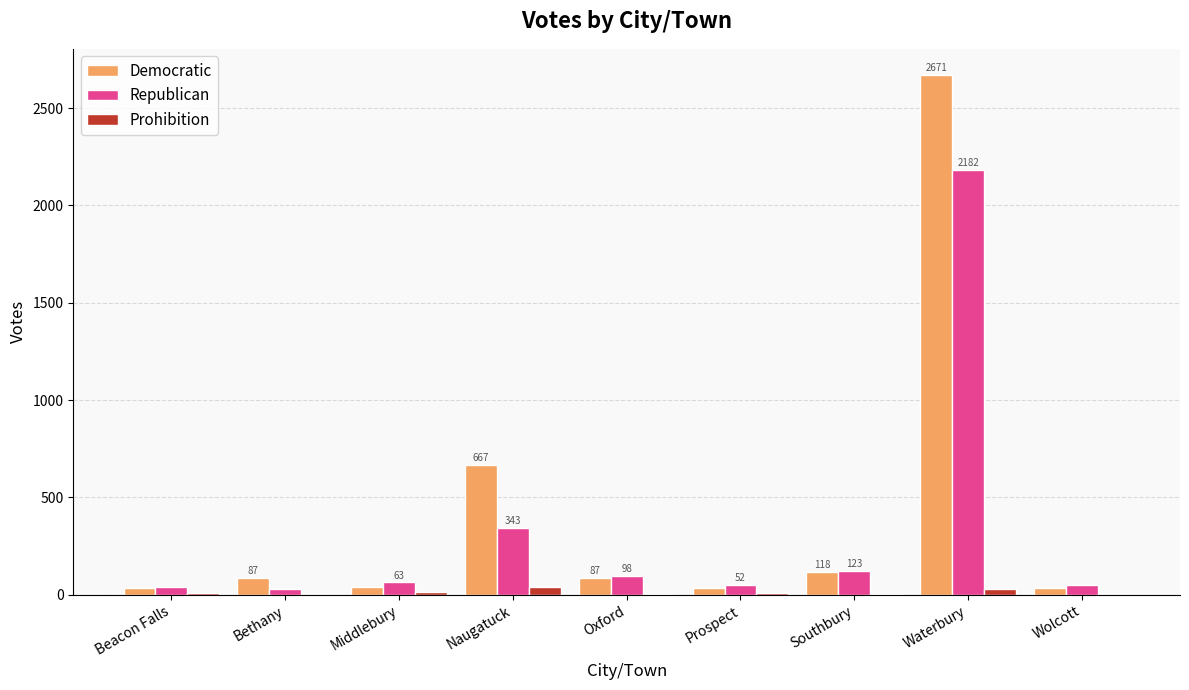

What is the highest value of the Republican series?

2182